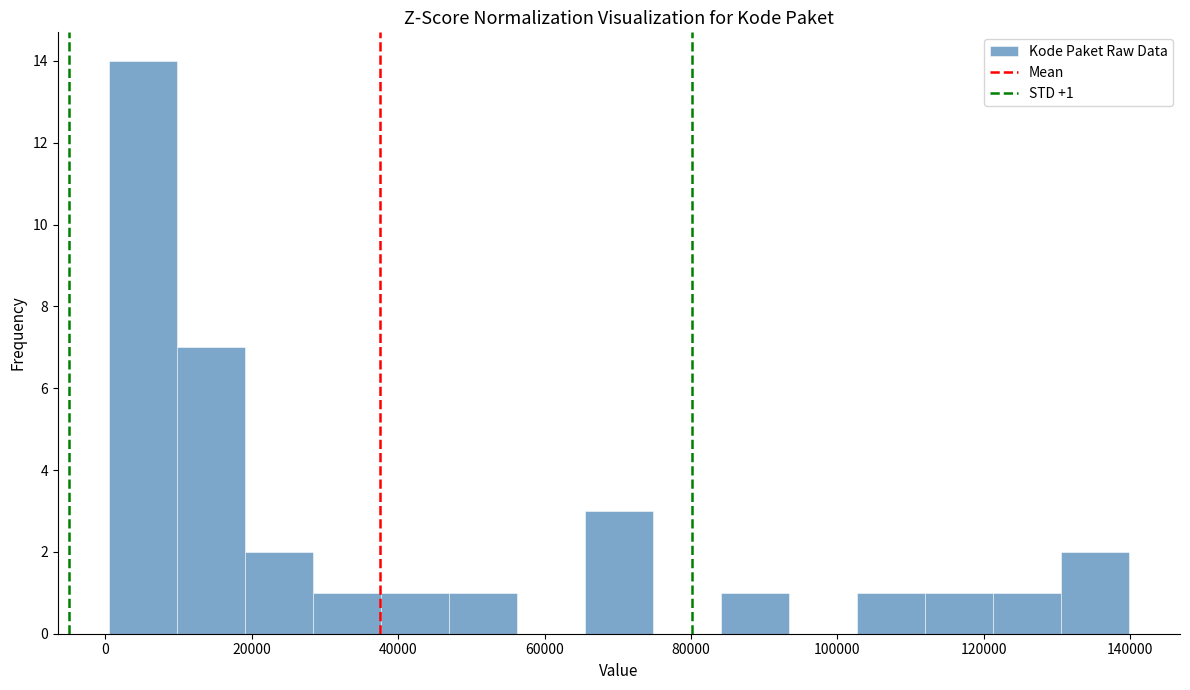

Over which range of the x-axis is the bar tallest?

0 to 10000